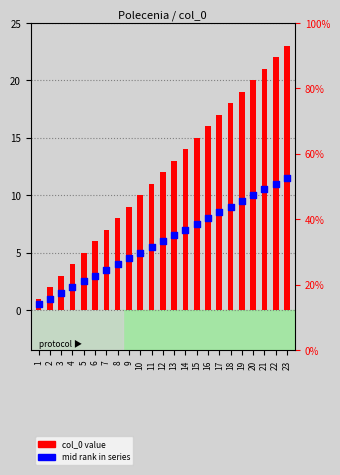

Which series has the widest spread of Y values?

col_0